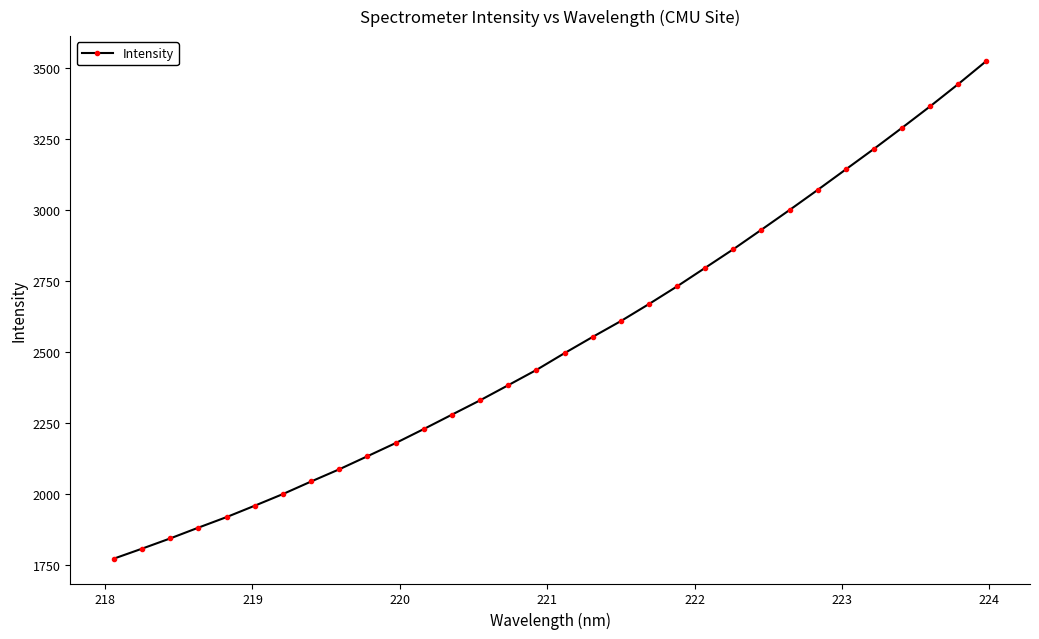

How many lines are shown in the chart?

1